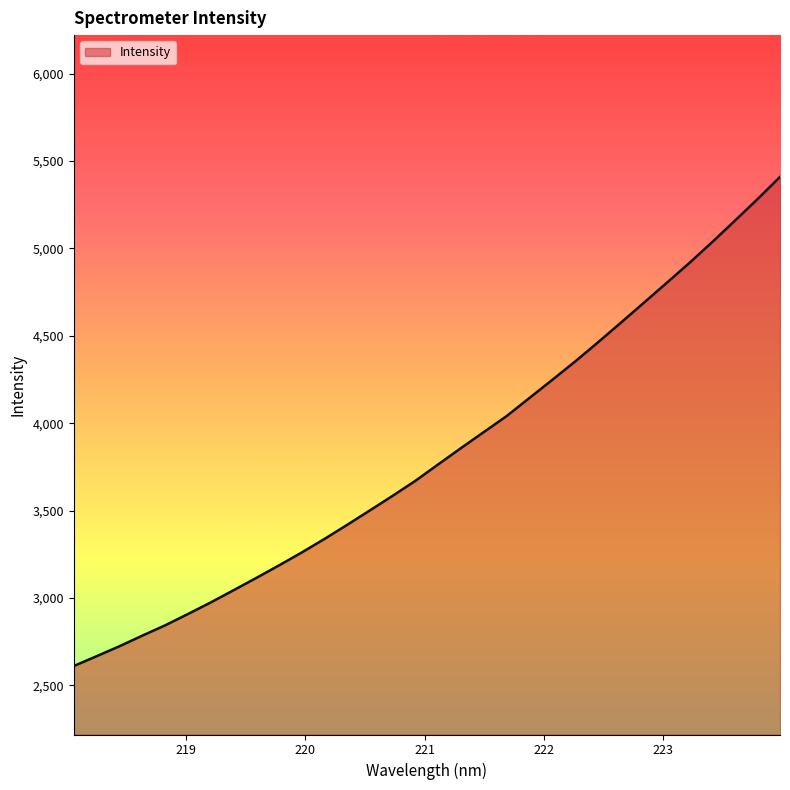

What is the difference between the maximum and minimum values?

2797.5